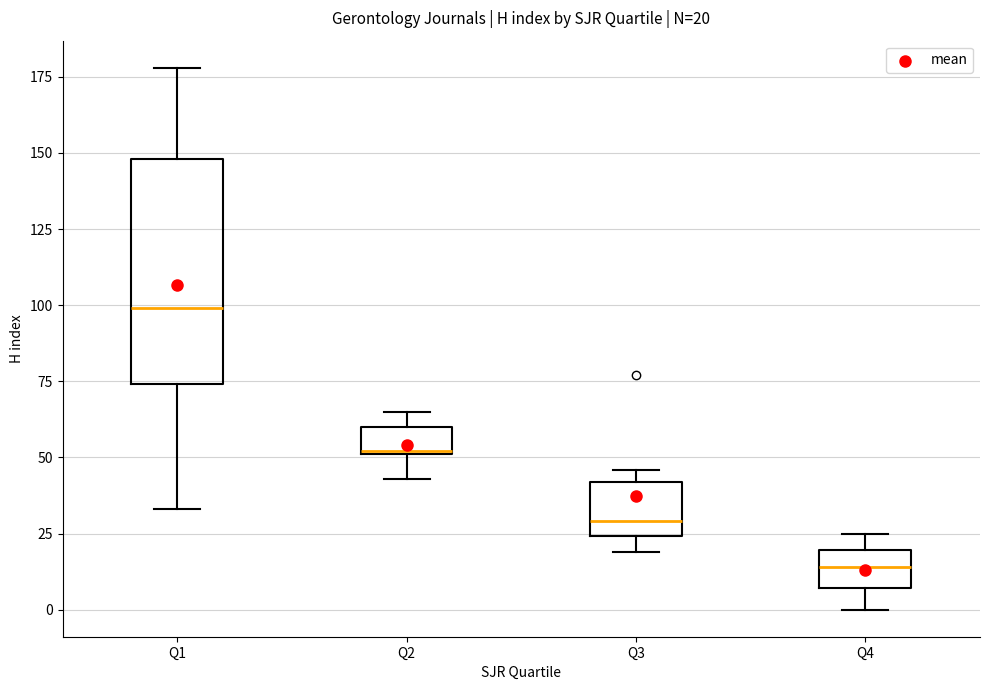

Which box's median line is the lowest?

Q4